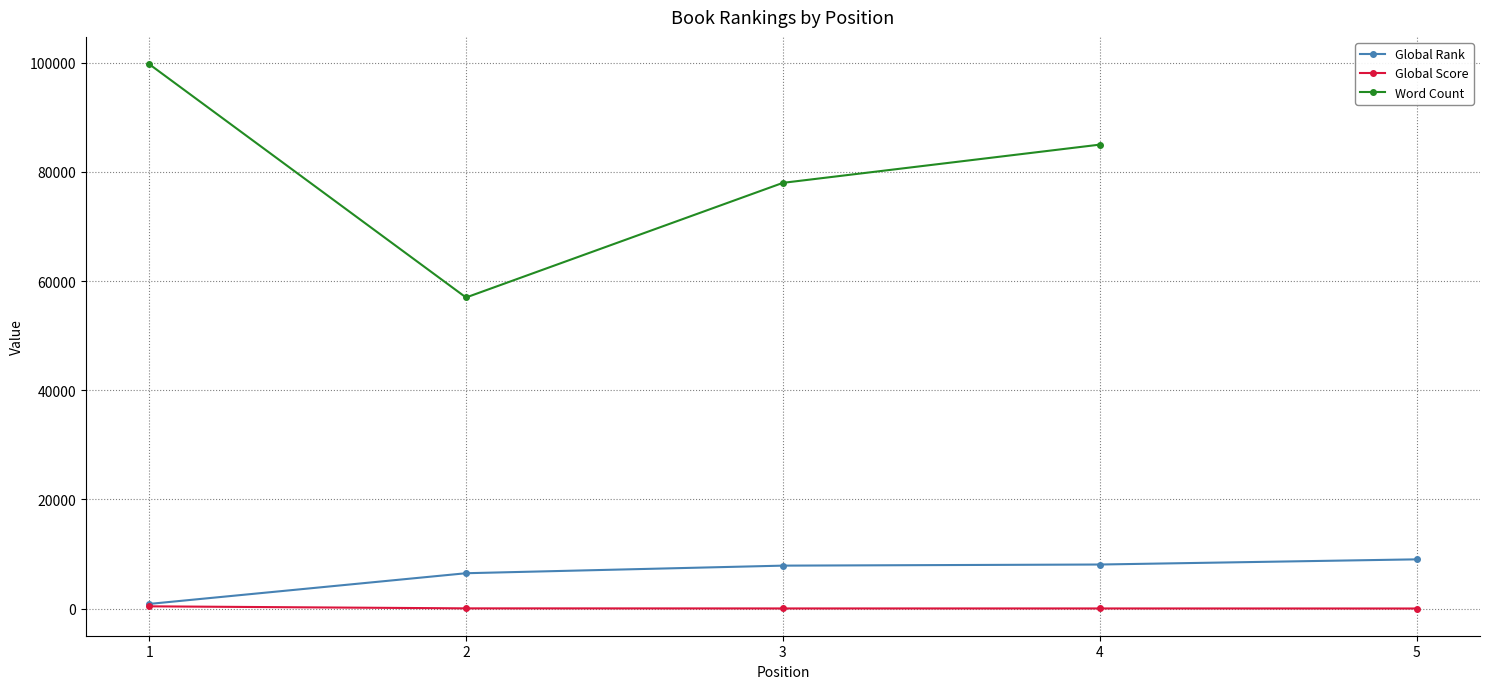

True or false: Global Score has more than 0 interior local peaks.

False